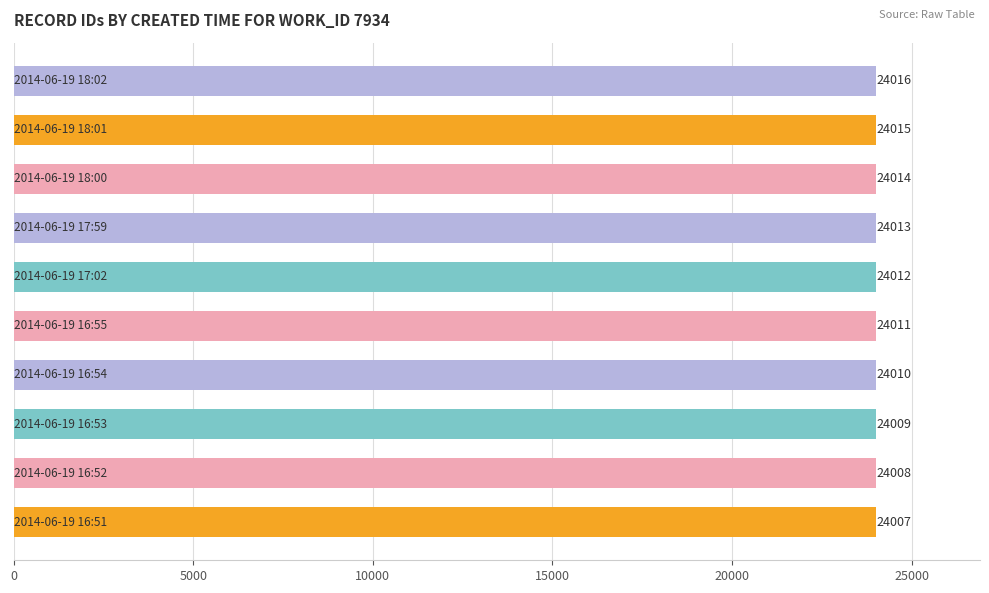

How many values are between 24009 and 24014?

6